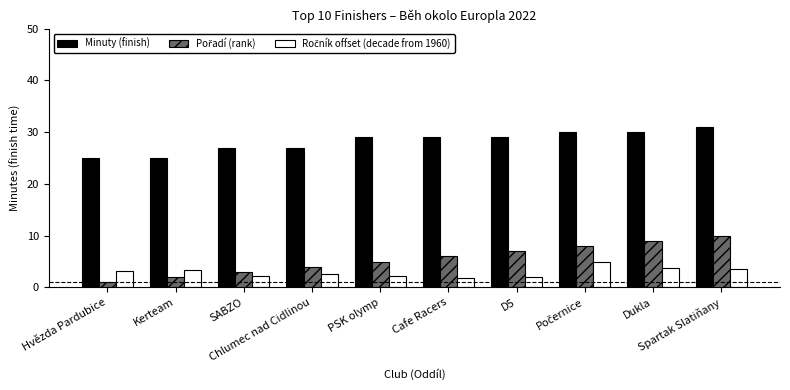

What is the difference between the maximum and minimum values in the Minuty (finish) series?

6.0